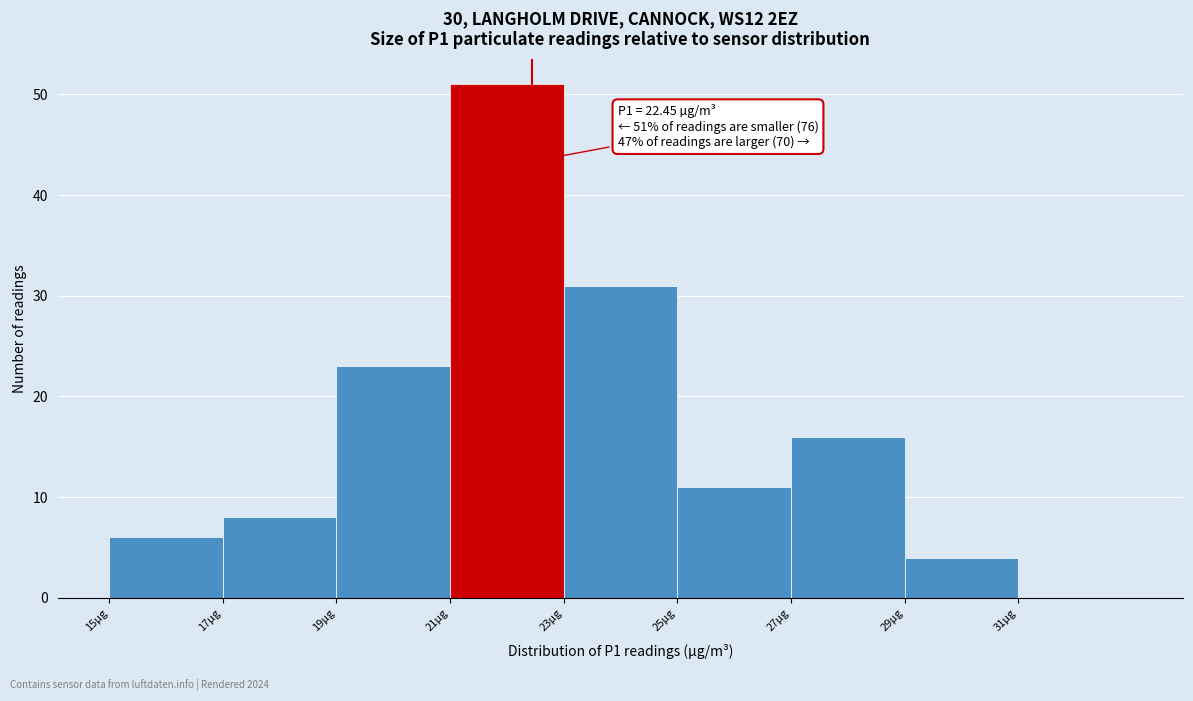

Over which range of the x-axis is the bar tallest?

21 to 23